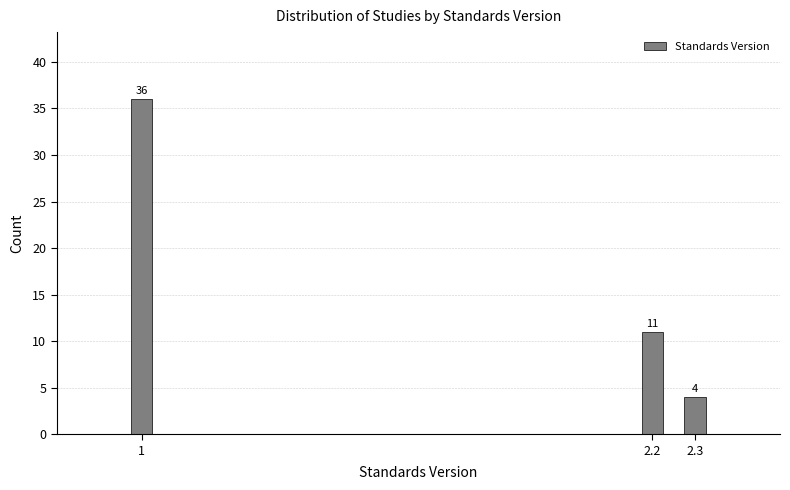

Reading left to right, extract all data points from this chart.

36	11	4